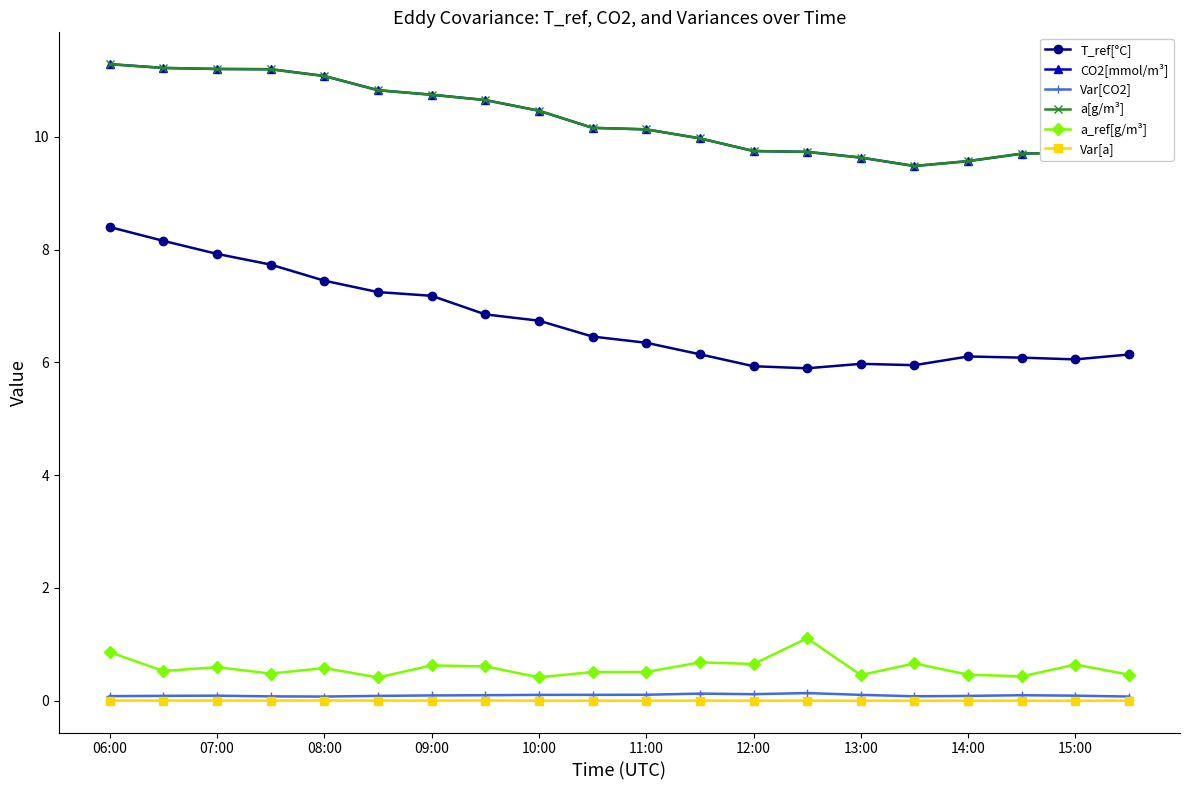

Is this an area chart (filled region under the line)?

No